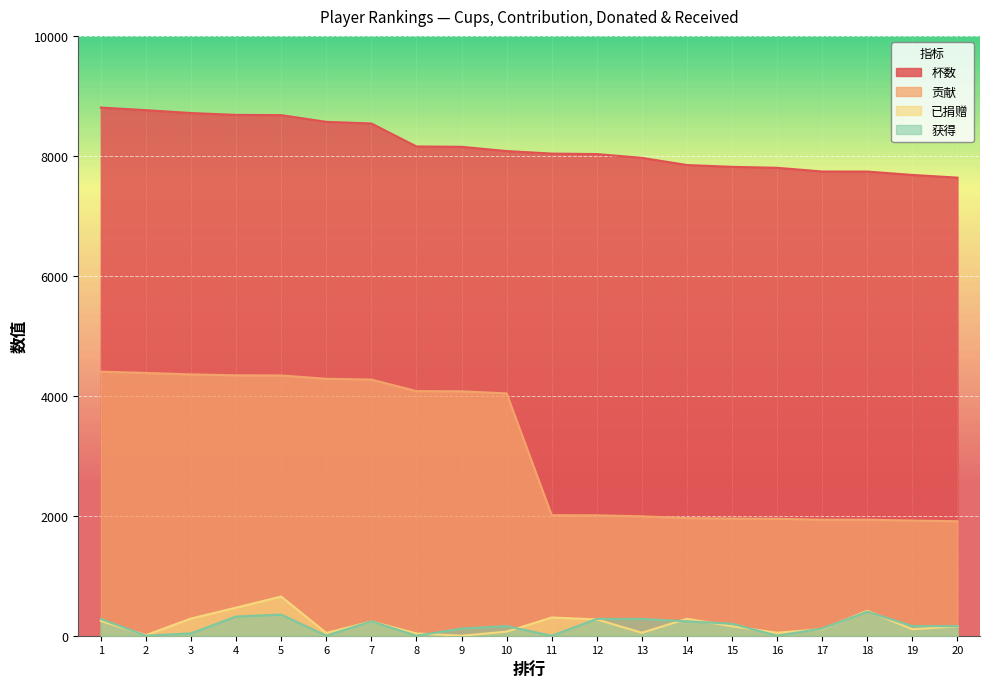

True or false: 已捐赠 and 杯数 intersect in this chart.

False